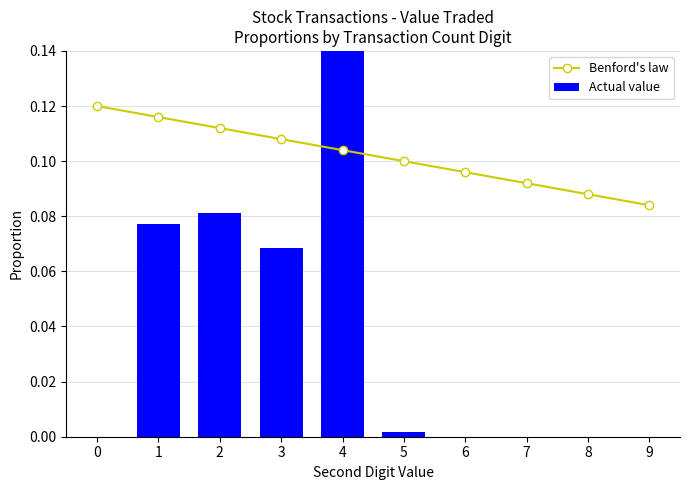

What are all the series names shown in the legend?

Benford's law, Actual value